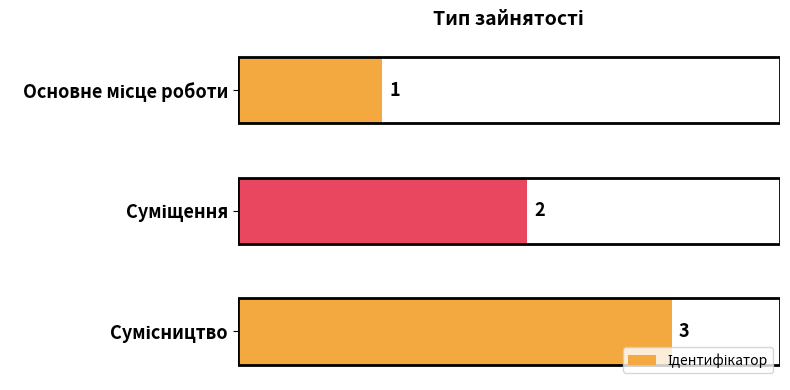

What is the value of the 1st bar from the top?

1